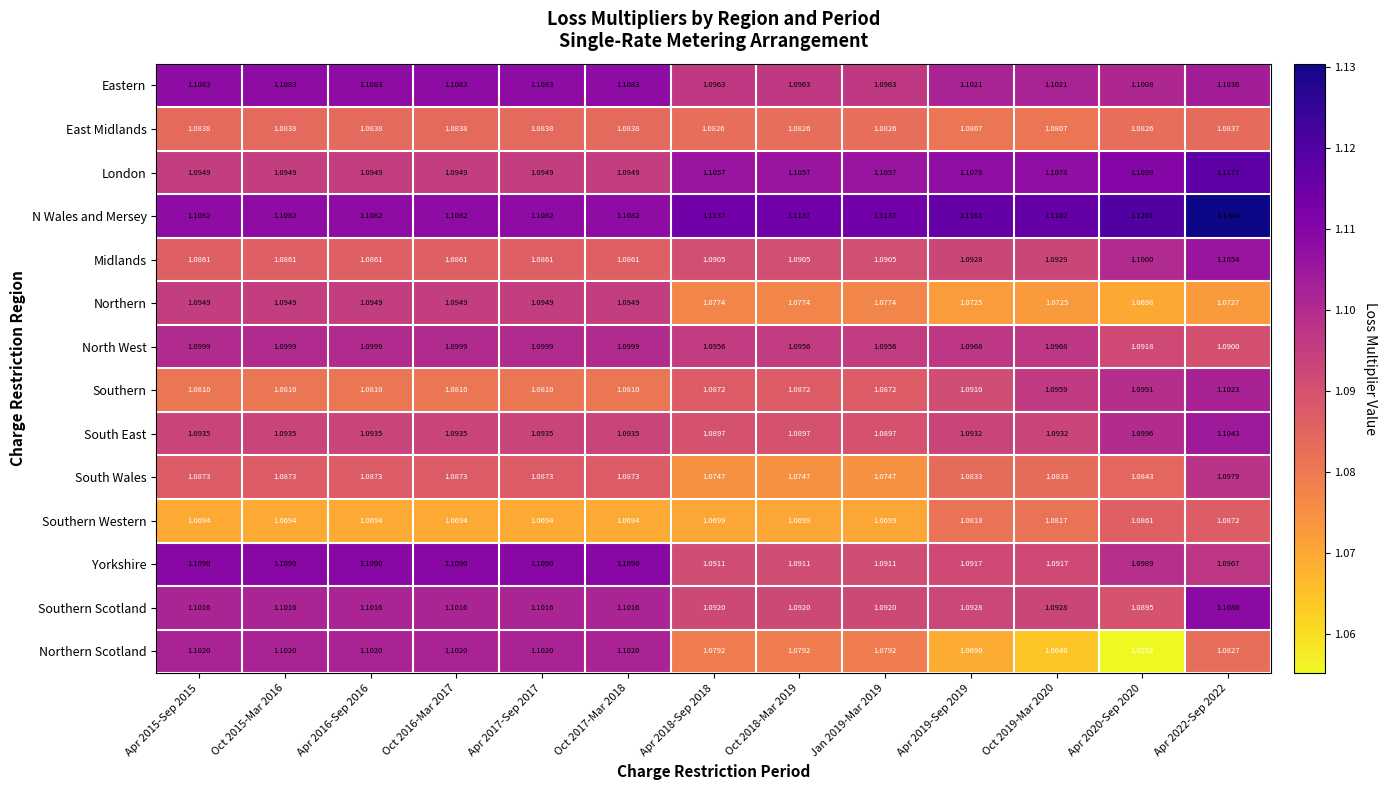

Is the value of Southern at Apr 2022-Sep 2022 greater than the value of Eastern at Apr 2020-Sep 2020?

Yes